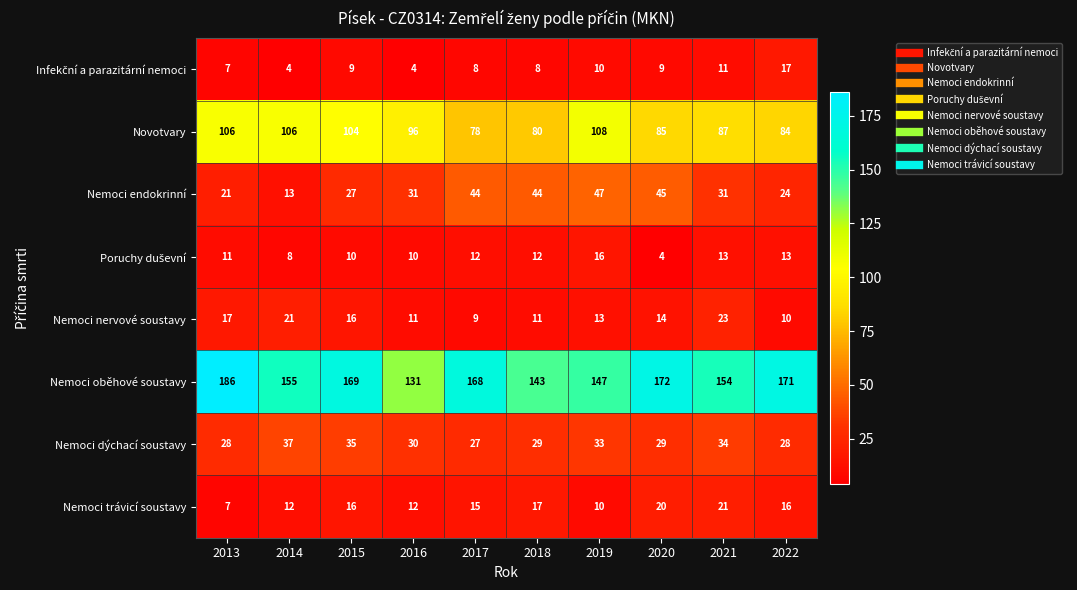

Count the number of categories in the chart.

10